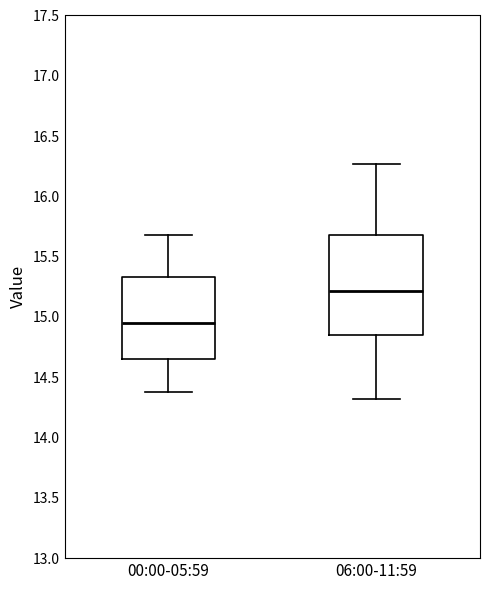

Which box's median line is the highest?

06:00-11:59